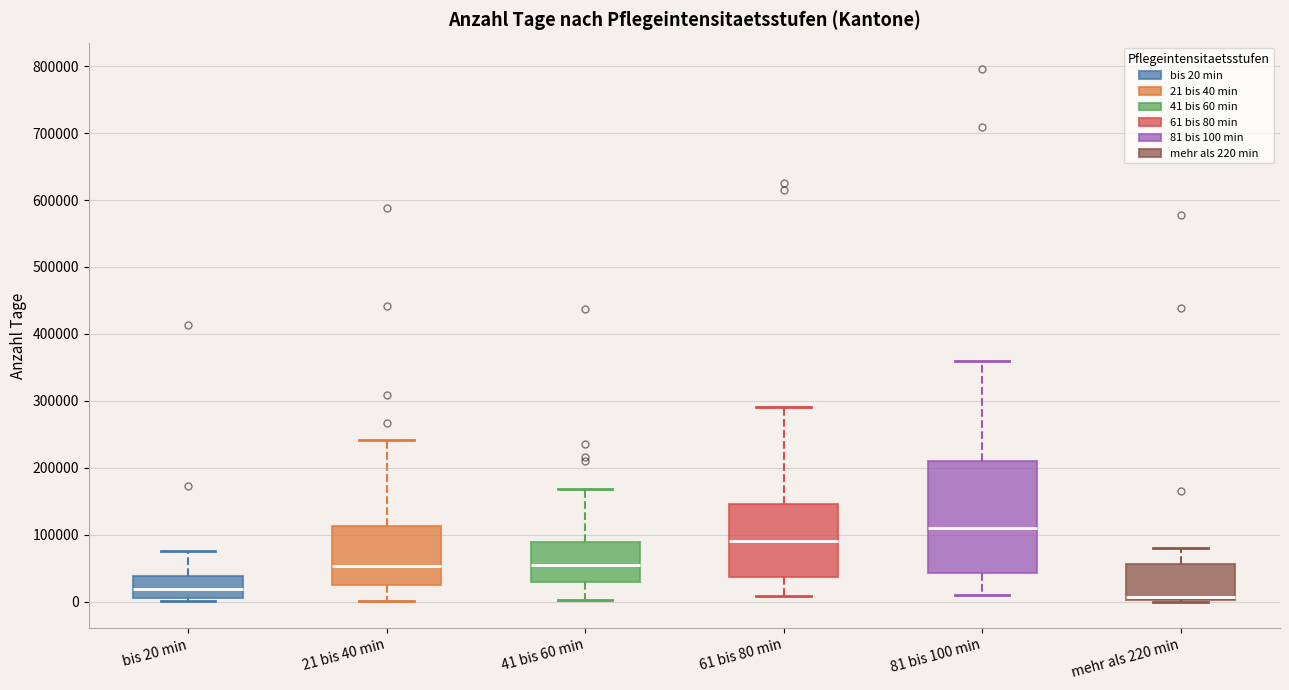

Which box is the tallest, from its lower edge to its upper edge?

81 bis 100 min